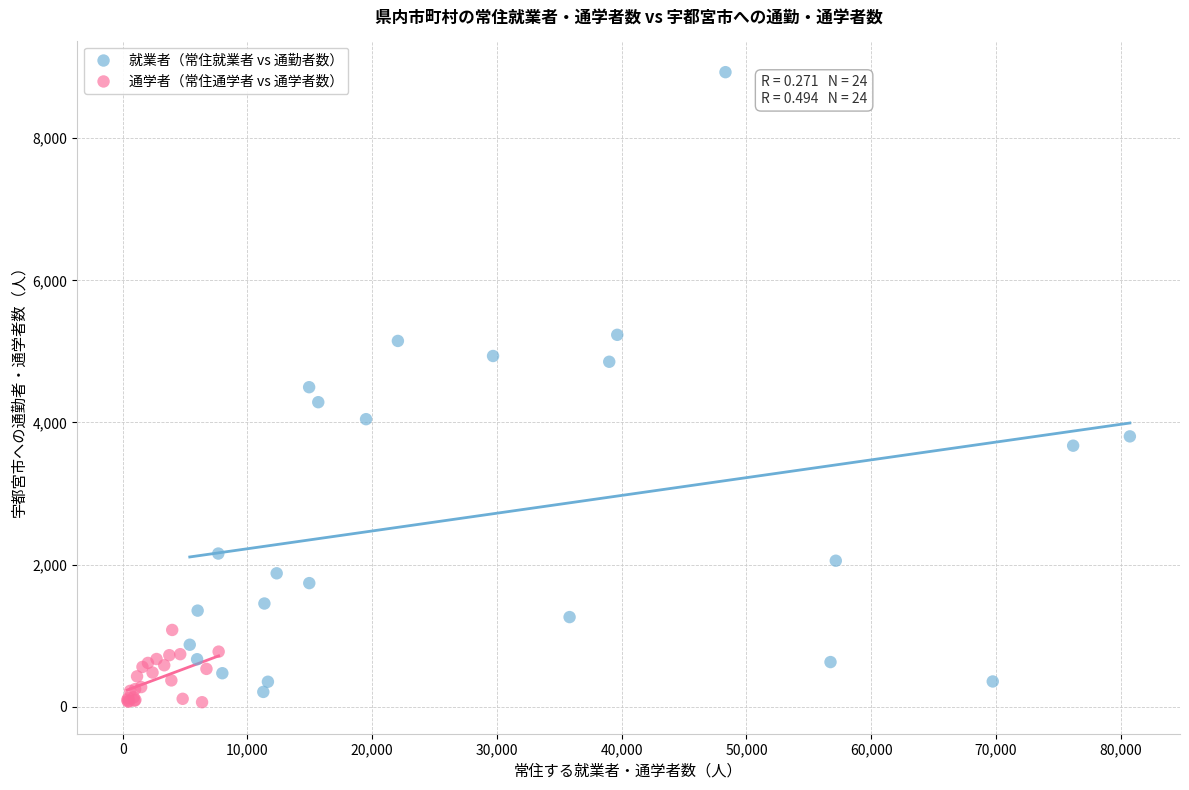

Which series reaches the maximum Y coordinate?

就業者（常住就業者 vs 通勤者数）